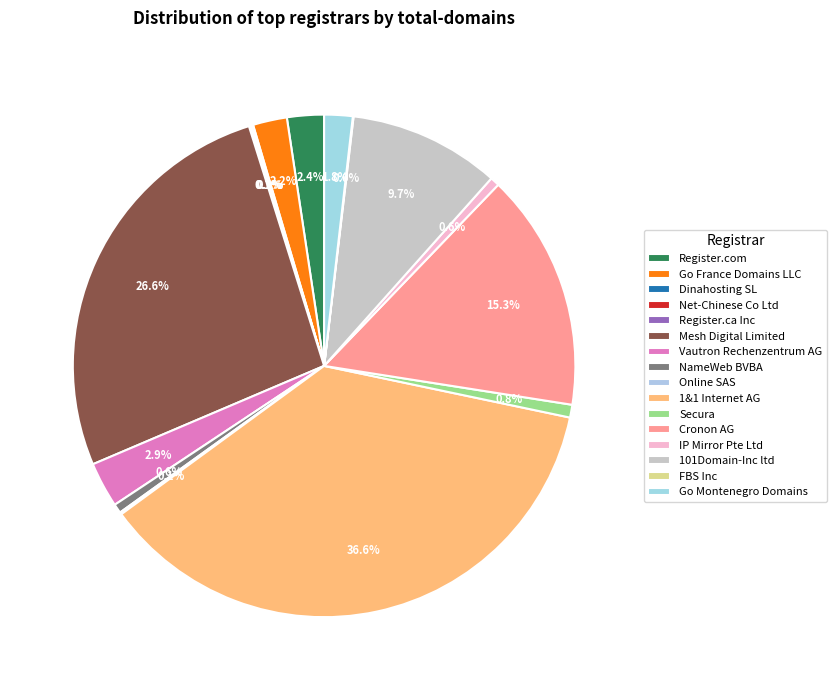

What is the total percentage of Register.com and Vautron Rechenzentrum AG?

5.3%